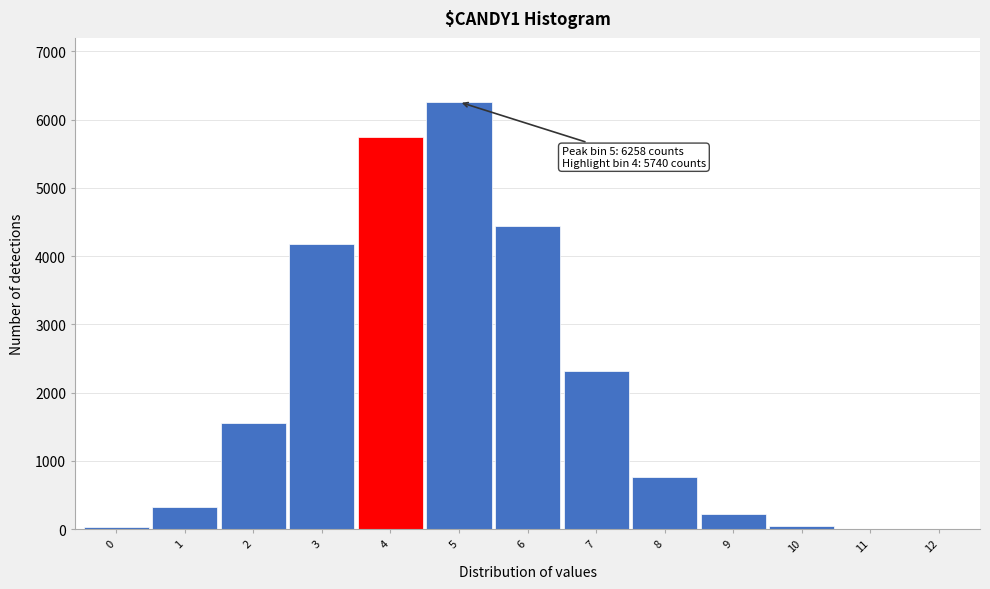

What is the change in value from 3 to 4?

+1567